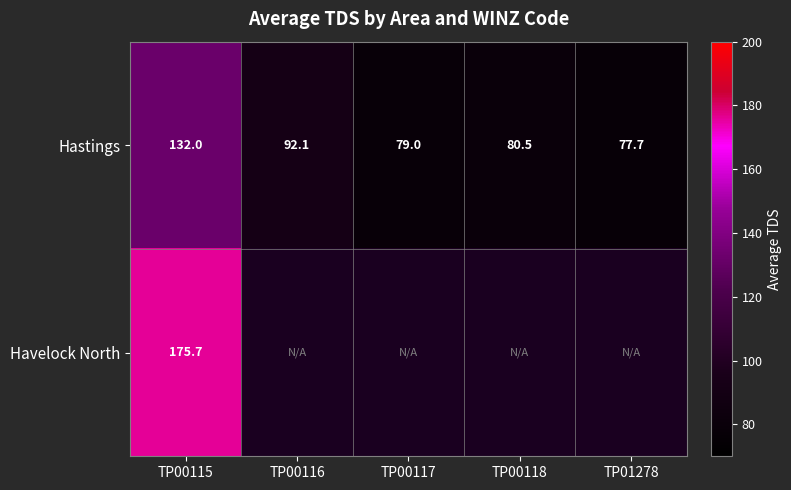

At TP00115, list the series in order from largest to smallest.

Havelock North, Hastings